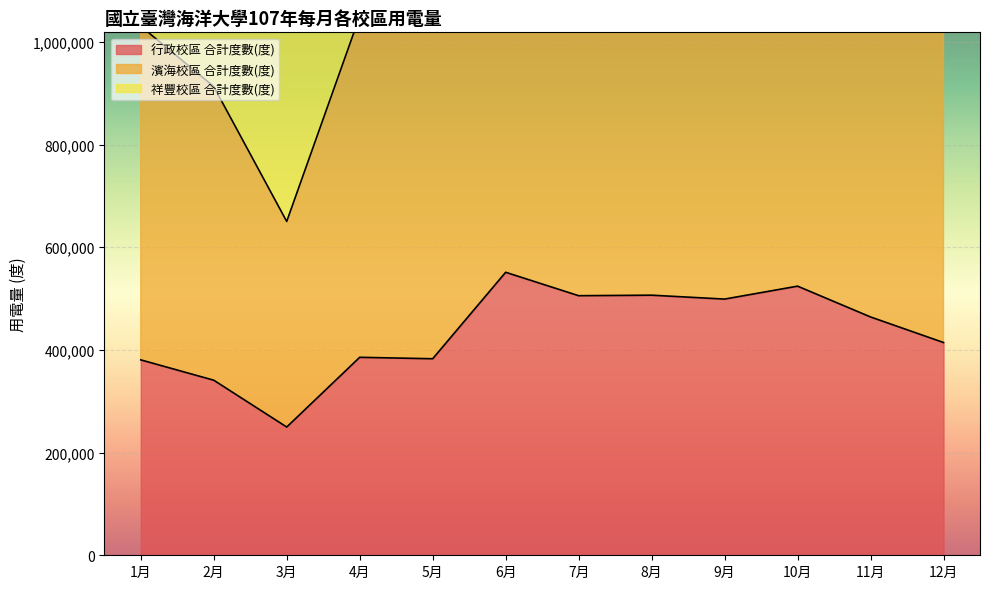

What is the label of the 12th point from the left?

12月